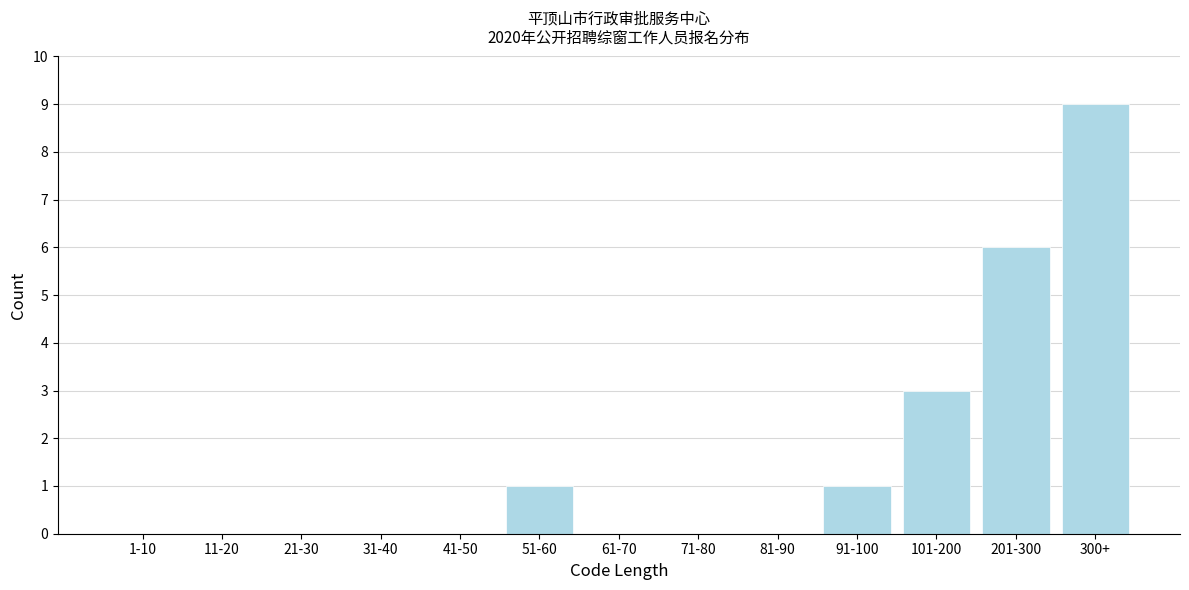

Reading right to left, transcribe all the data shown in this chart.

300+=9	201-300=6	101-200=3	91-100=1	81-90=0	71-80=0	61-70=0	51-60=1	41-50=0	31-40=0	21-30=0	11-20=0	1-10=0